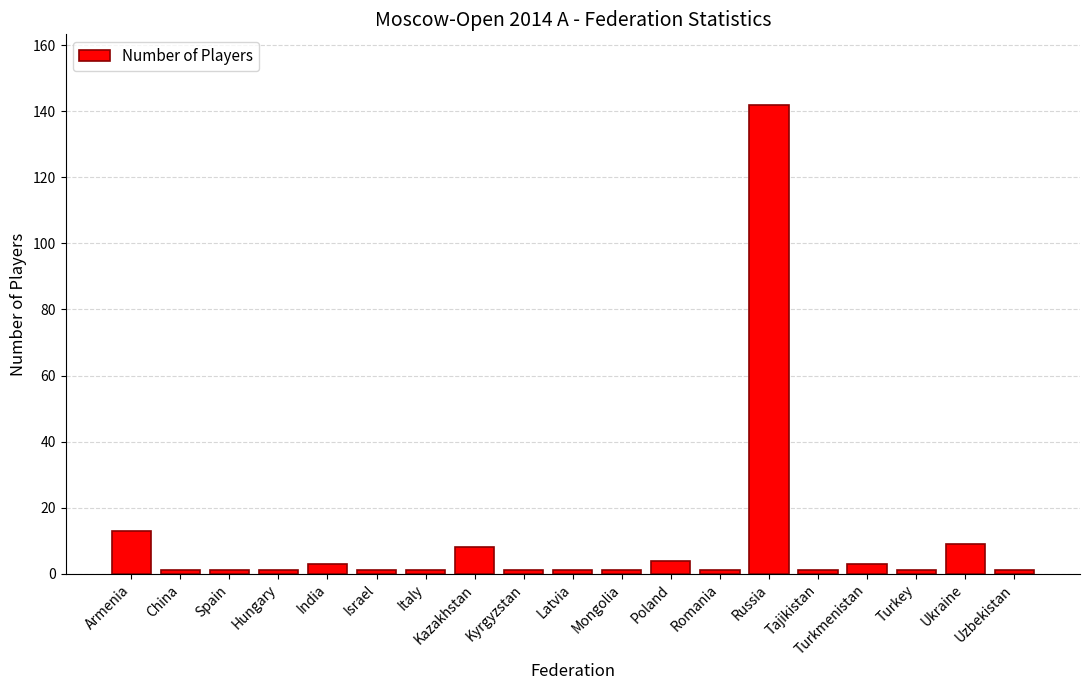

True or false: the data shows 4 at Armenia.

False